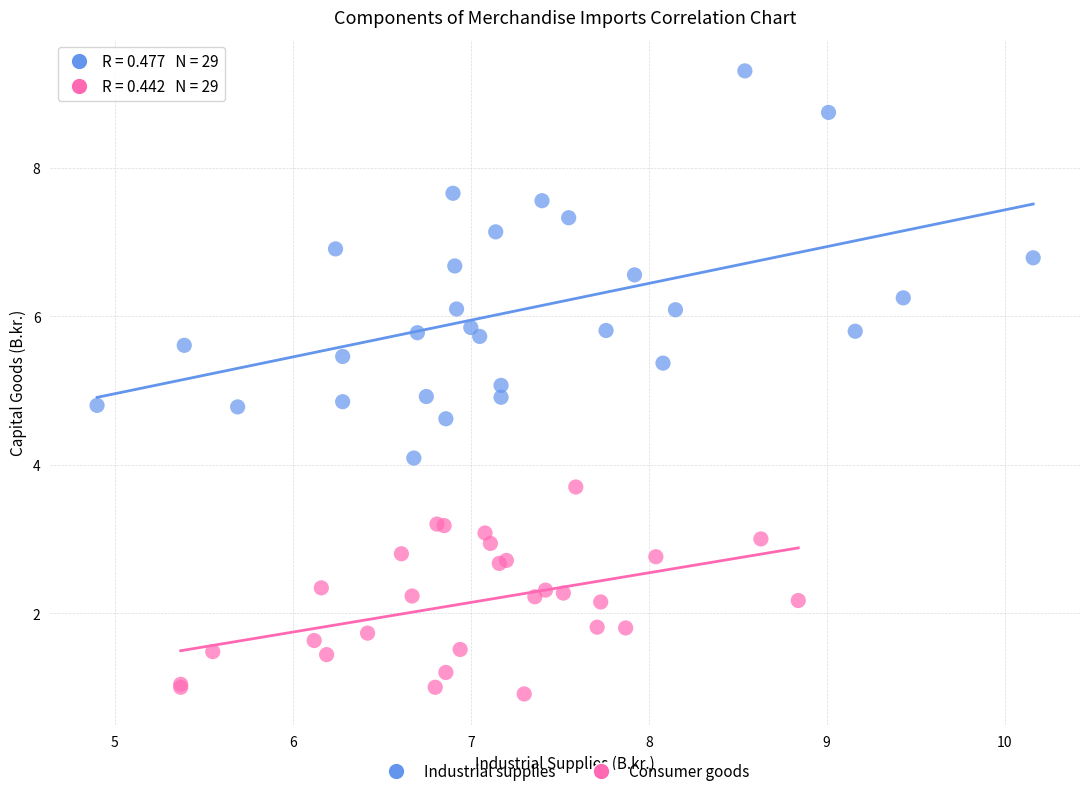

Which series has the largest Y range (max minus min)?

Industrial supplies